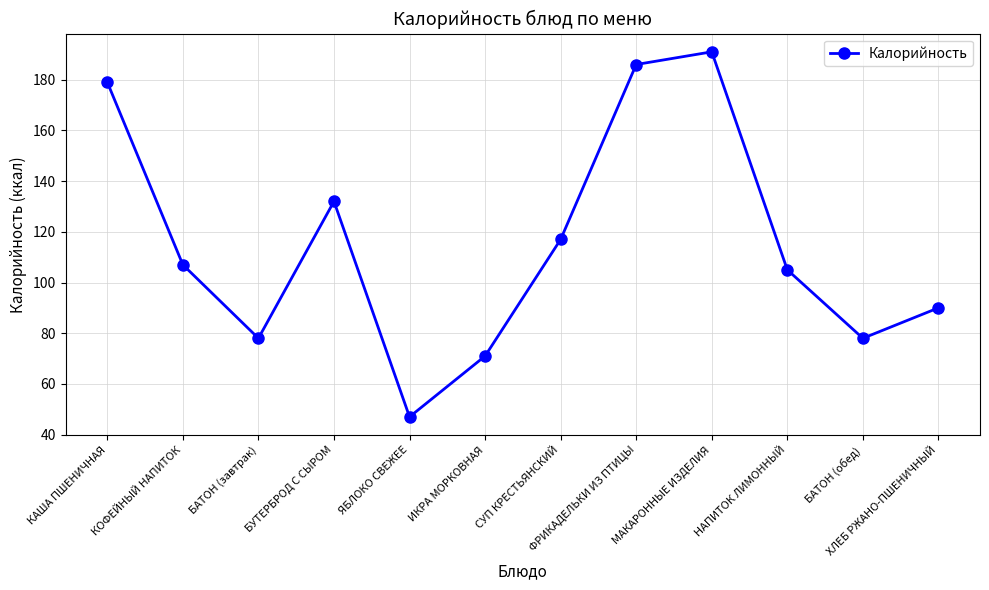

How many lines are shown in the chart?

1